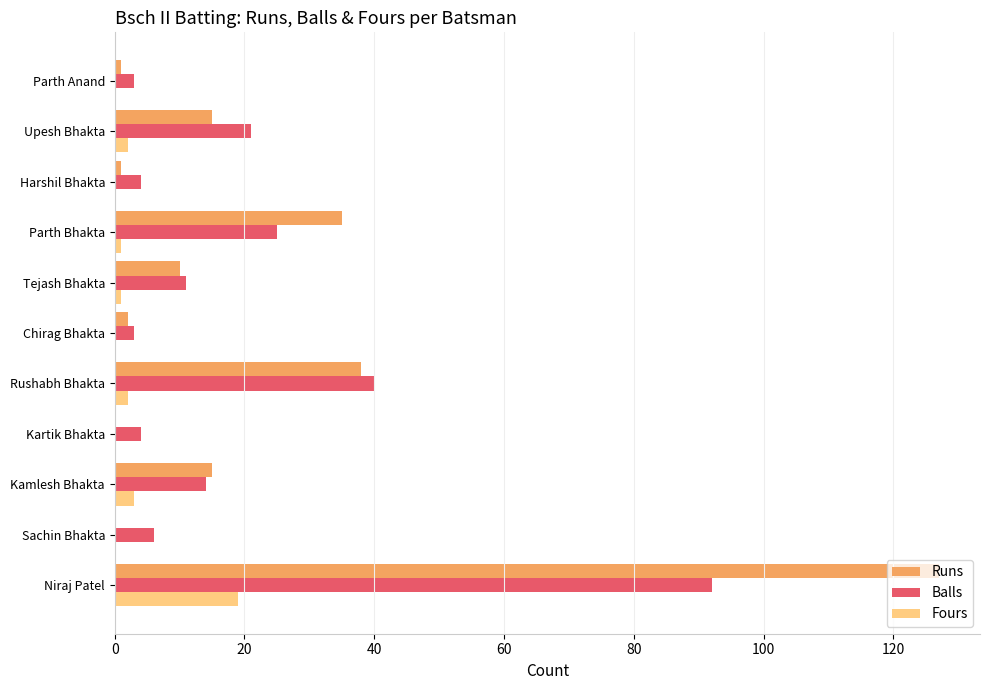

What is the average value of the Runs series?

22